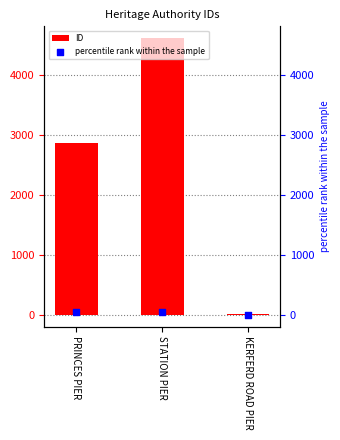

At how many categories does at least one series exceed 2758?

2